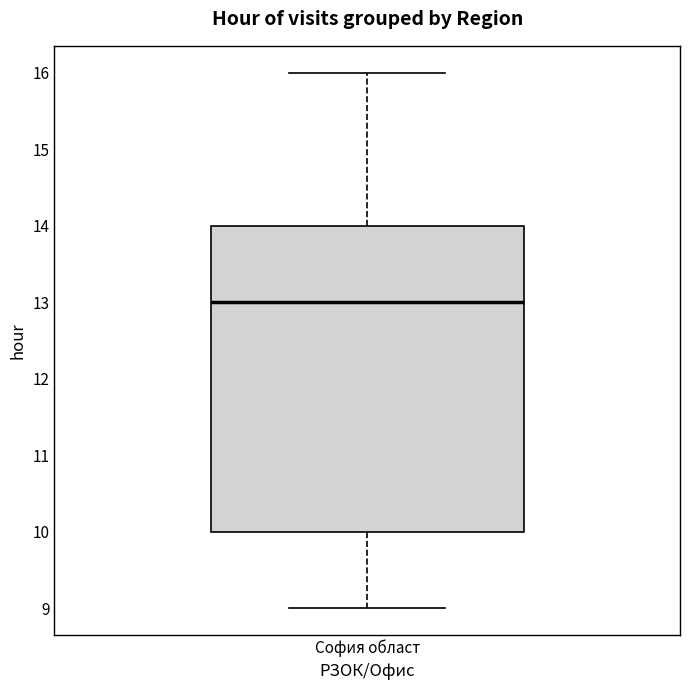

Read this box plot against the y-axis: the position of the median line, the range covered by the box, and the ends of both whiskers. The values are not printed on the chart, so give them approximately, as read against the axis.

median 13, box 10 to 14, whiskers 9 to 16